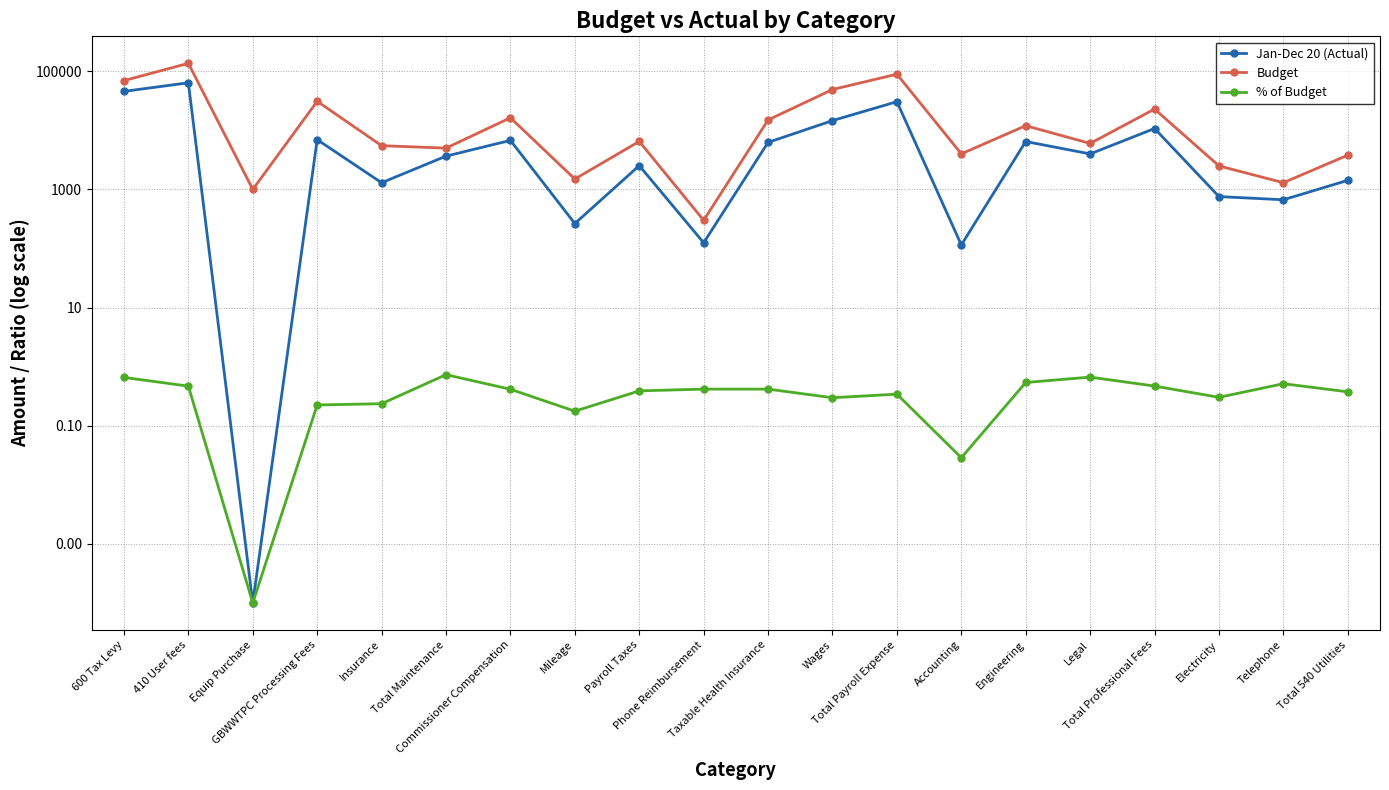

Which series changed the most between GBWWTPC Processing Fees and Insurance?

Budget